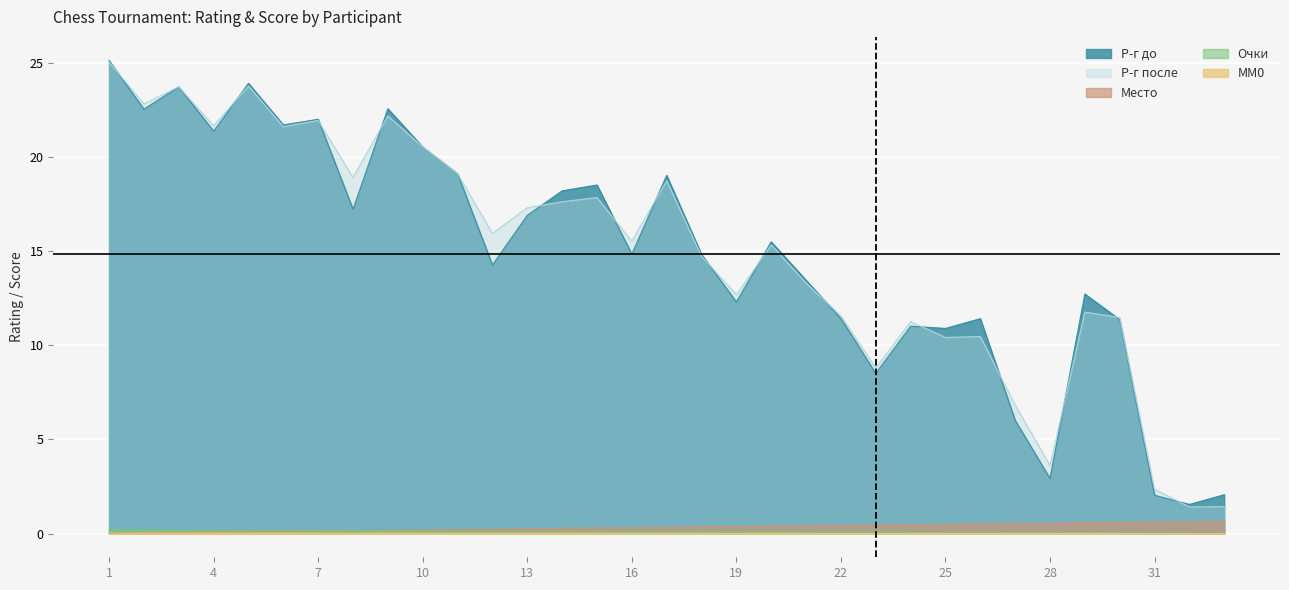

True or false: Р-г после has a value of 29.0 at 13.

False